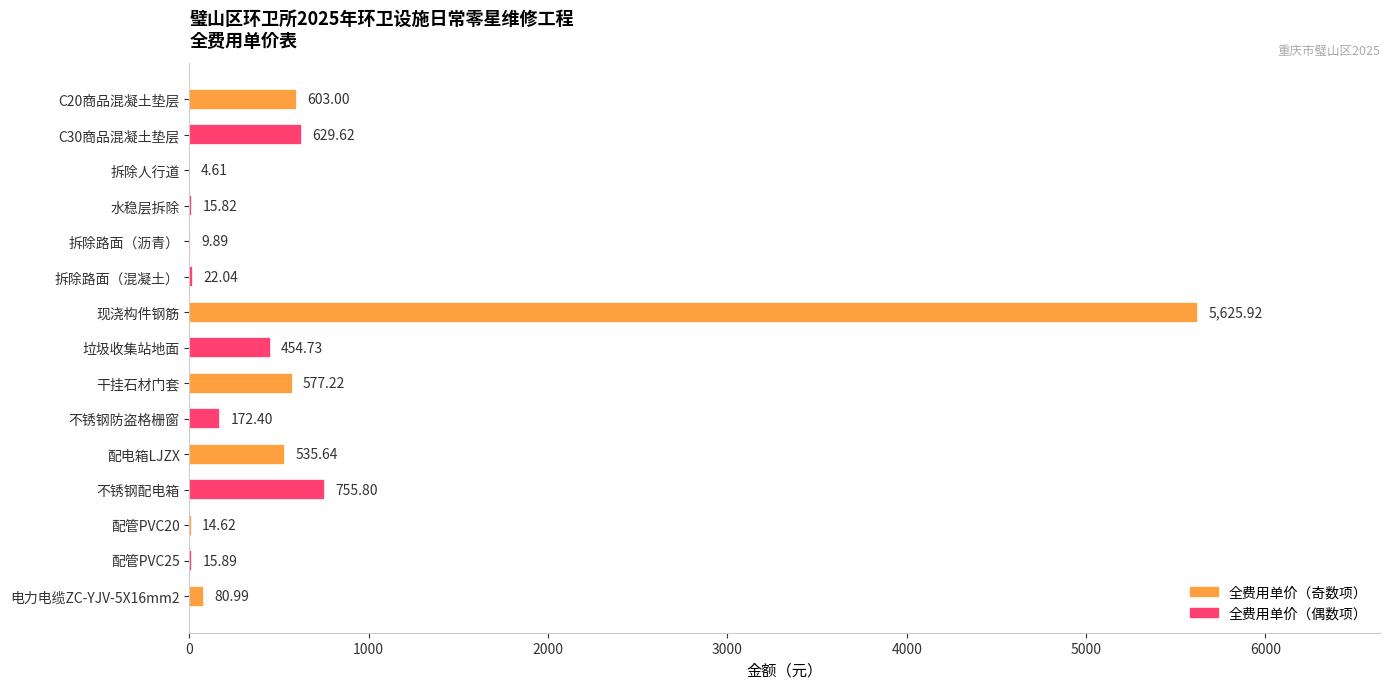

Between 拆除路面（沥青） and 不锈钢防盗格栅窗, which is larger?

不锈钢防盗格栅窗